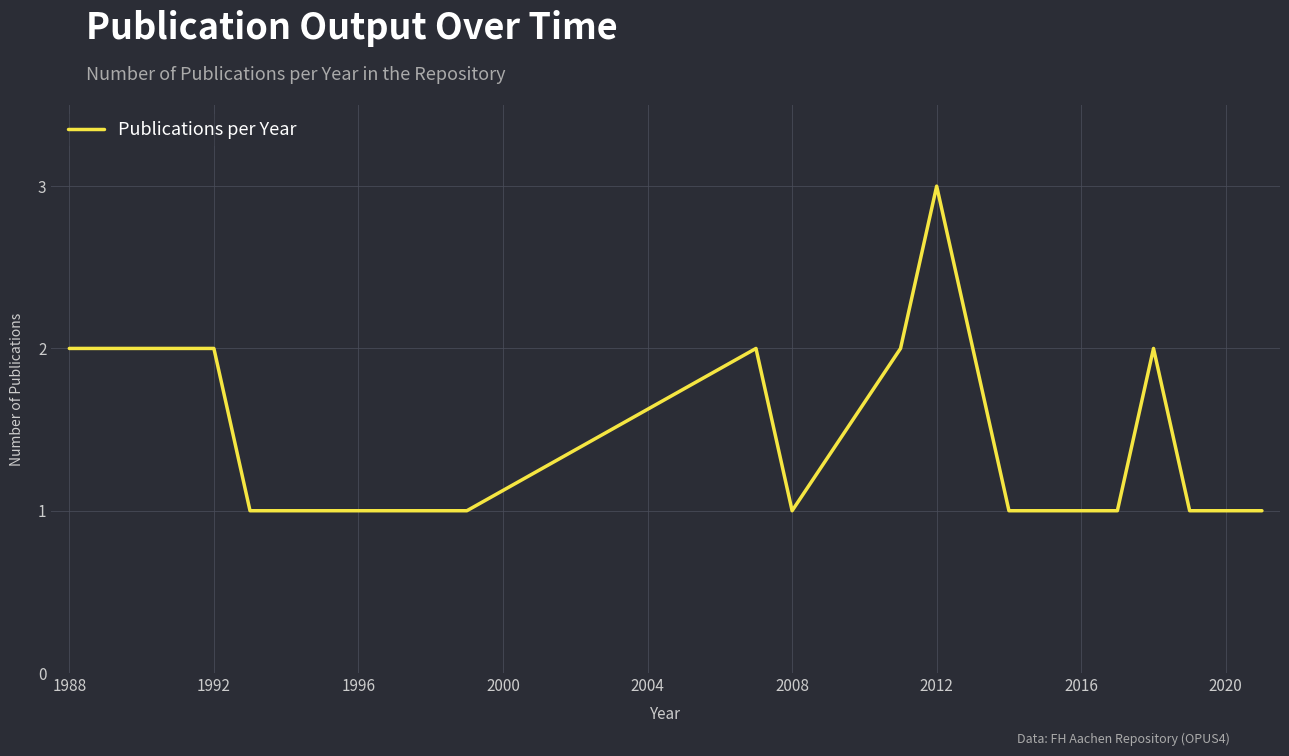

What is the difference between the second highest and minimum values?

1